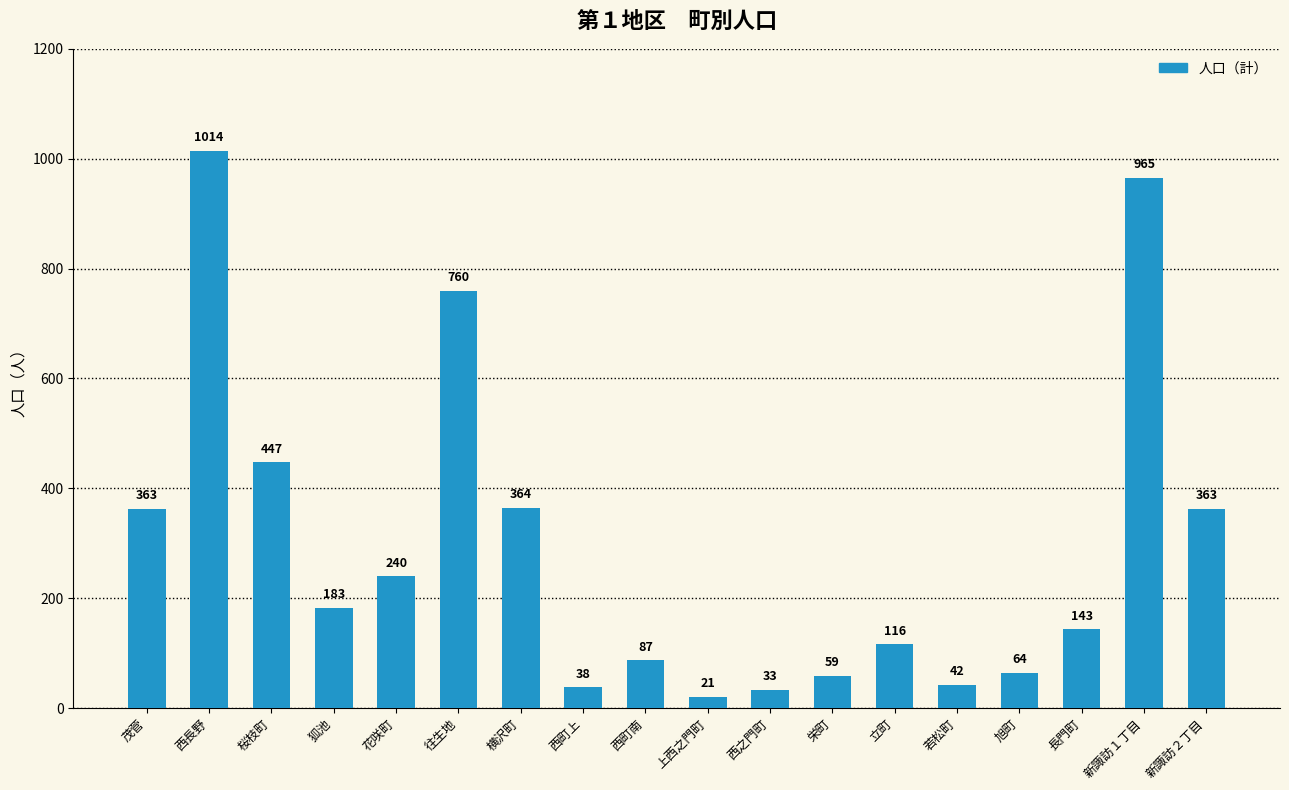

What is the sum of the values at 上西之門町 and 西町上?

59